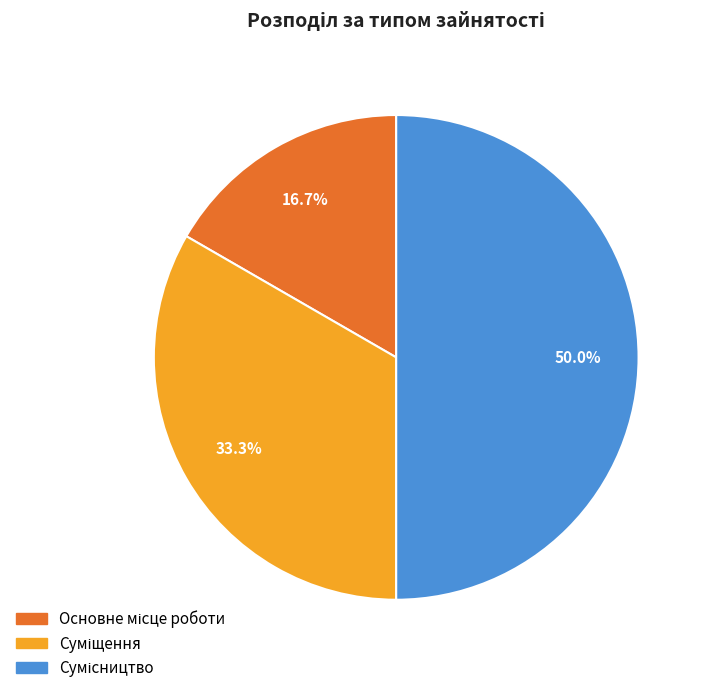

How many segments does this pie chart have?

3